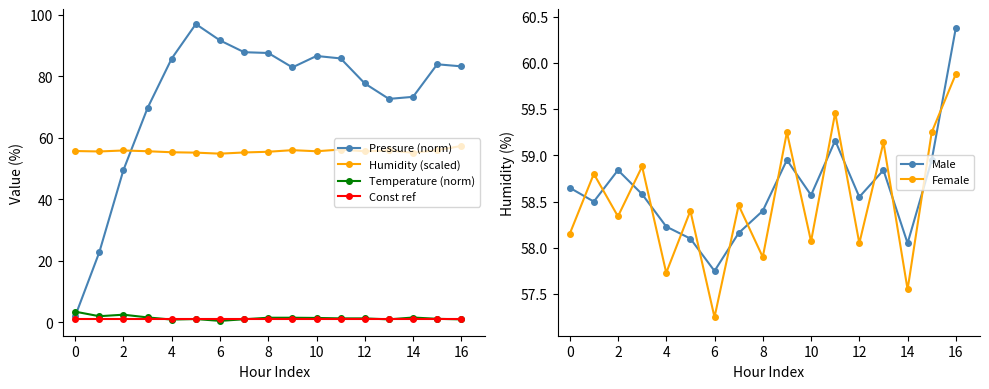

Reading right to left, transcribe all the data shown in this chart.

Pressure (norm): 83.2	83.9	73.3	72.7	77.7	85.8	86.6	82.9	87.6	87.8	91.7	97.0	85.8	69.7	49.5	22.8	2.0
Humidity (scaled): 57.4	56.0	55.1	55.9	55.6	56.2	55.6	56.0	55.5	55.3	54.9	55.2	55.3	55.7	55.9	55.6	55.7
Temperature (norm): 1.0	1.2	1.6	1.0	1.3	1.3	1.5	1.5	1.5	1.0	0.5	1.1	0.9	1.6	2.5	2.0	3.5
Const ref: 1.0	1.0	1.0	1.0	1.0	1.0	1.0	1.0	1.0	1.0	1.0	1.0	1.0	1.0	1.0	1.0	1.0
Male: 60.4	59.0	58.0	58.8	58.5	59.2	58.6	59.0	58.4	58.2	57.8	58.1	58.2	58.6	58.8	58.5	58.6
Female: 59.9	59.2	57.5	59.1	58.0	59.5	58.1	59.2	57.9	58.5	57.2	58.4	57.7	58.9	58.3	58.8	58.1